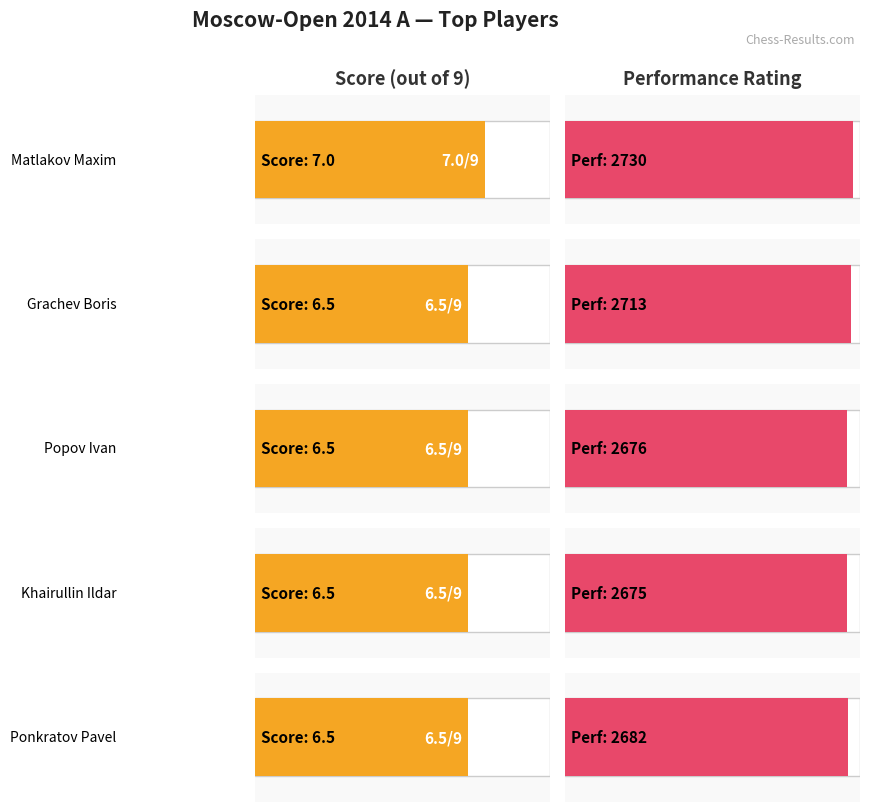

At which category is the sum across all series the highest?

Matlakov Maxim